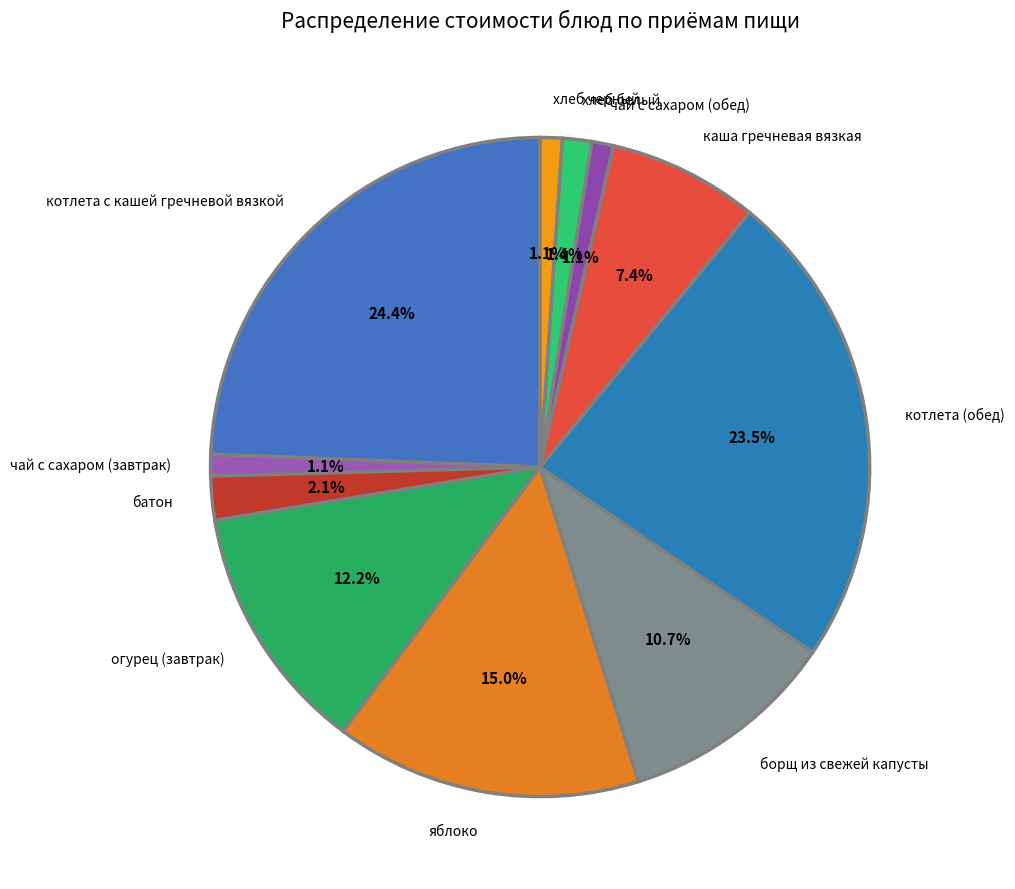

Does каша гречневая вязкая represent more than half of the total?

No